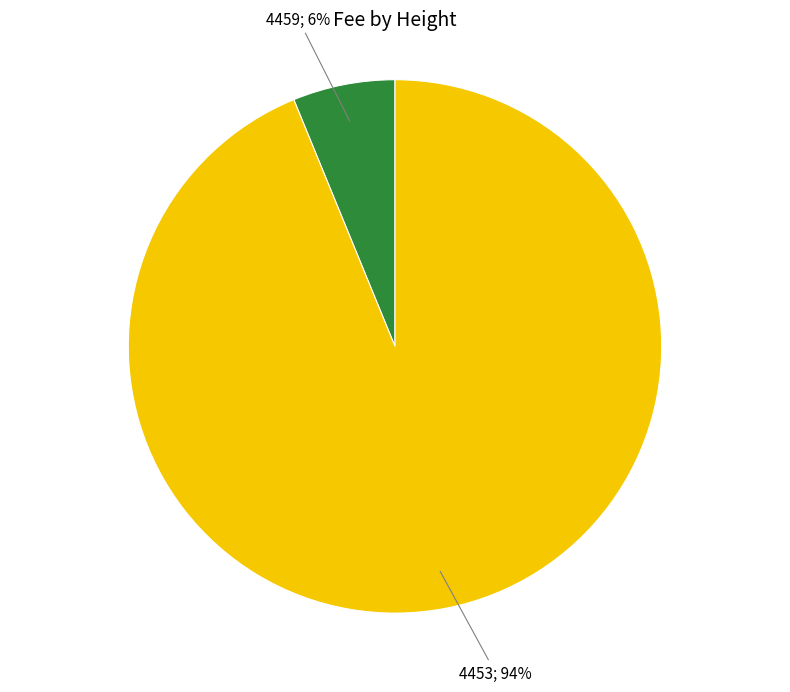

To the nearest percent, what is the difference between the largest and smallest slice percentages?

88%